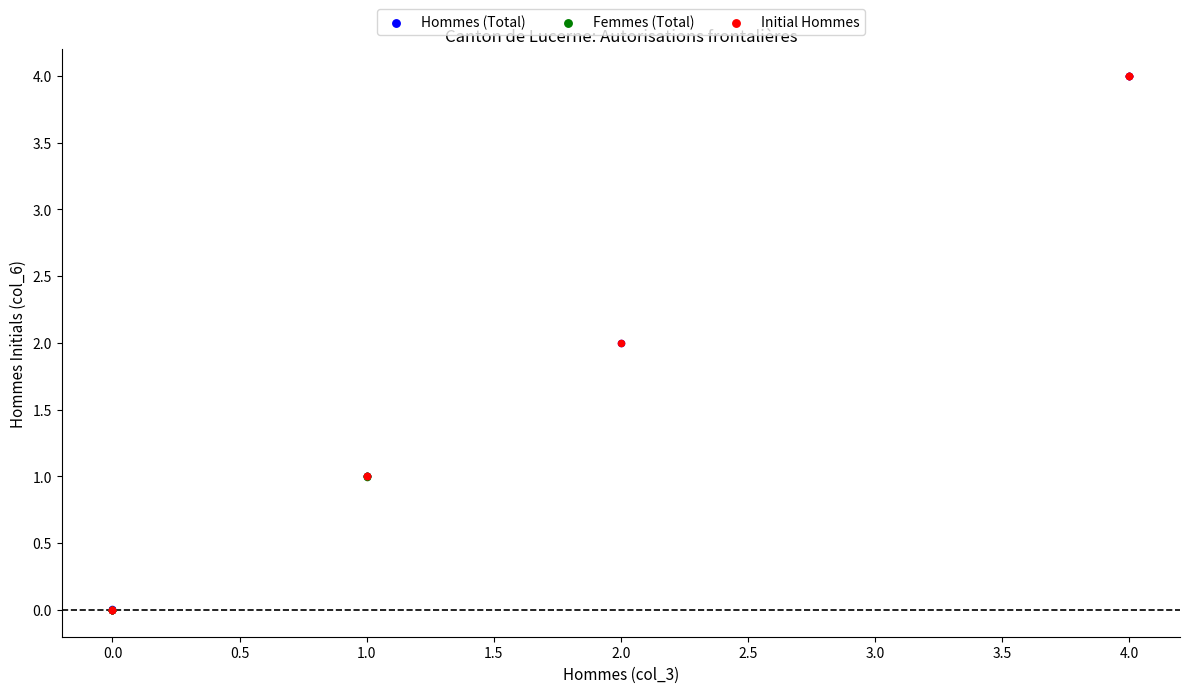

Which series has the widest spread of Y values?

Initial Hommes